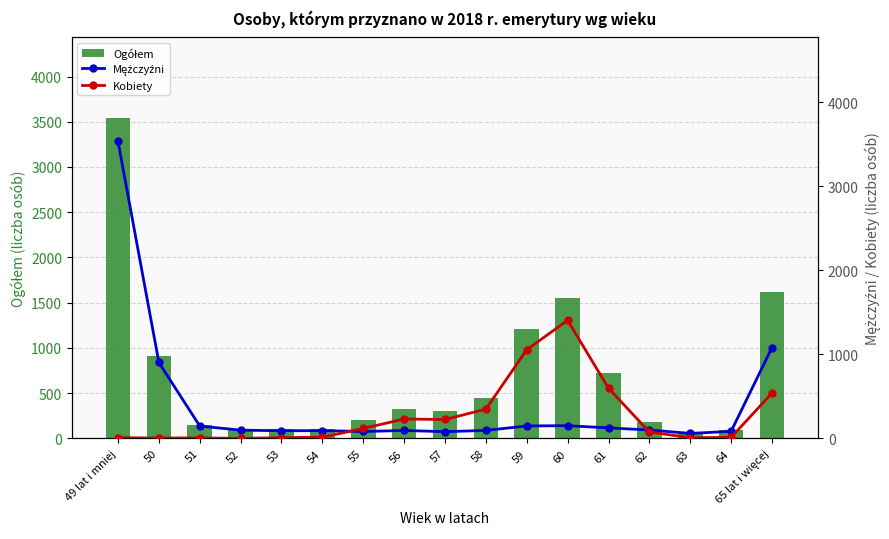

The value of Mężczyźni at 51 is 252. True or false?

False